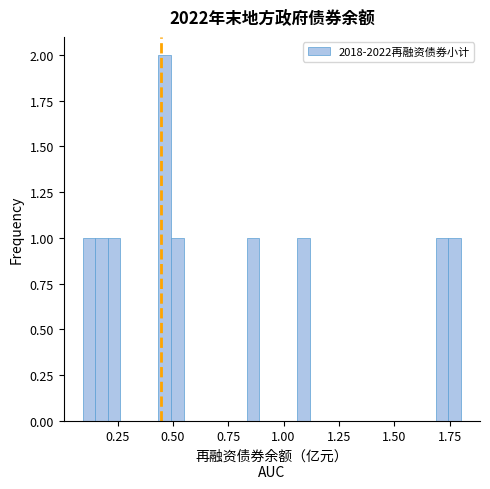

Read against the x-axis, roughly where is the centre of the tallest bar?

0.45